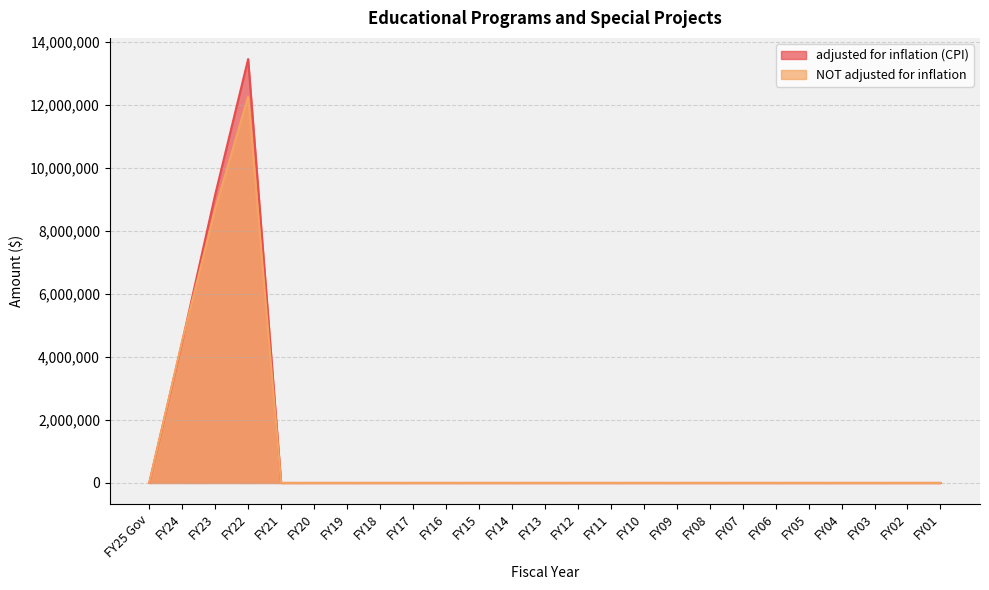

In NOT adjusted for inflation, how many points are higher than both neighbors (excluding endpoints)?

1